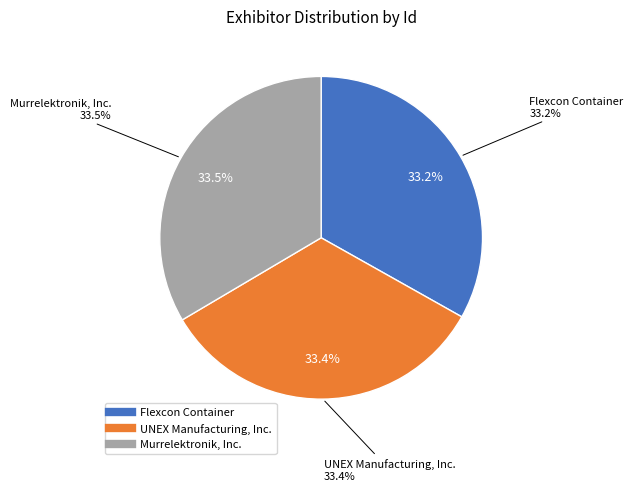

How many slices are in this pie chart?

3